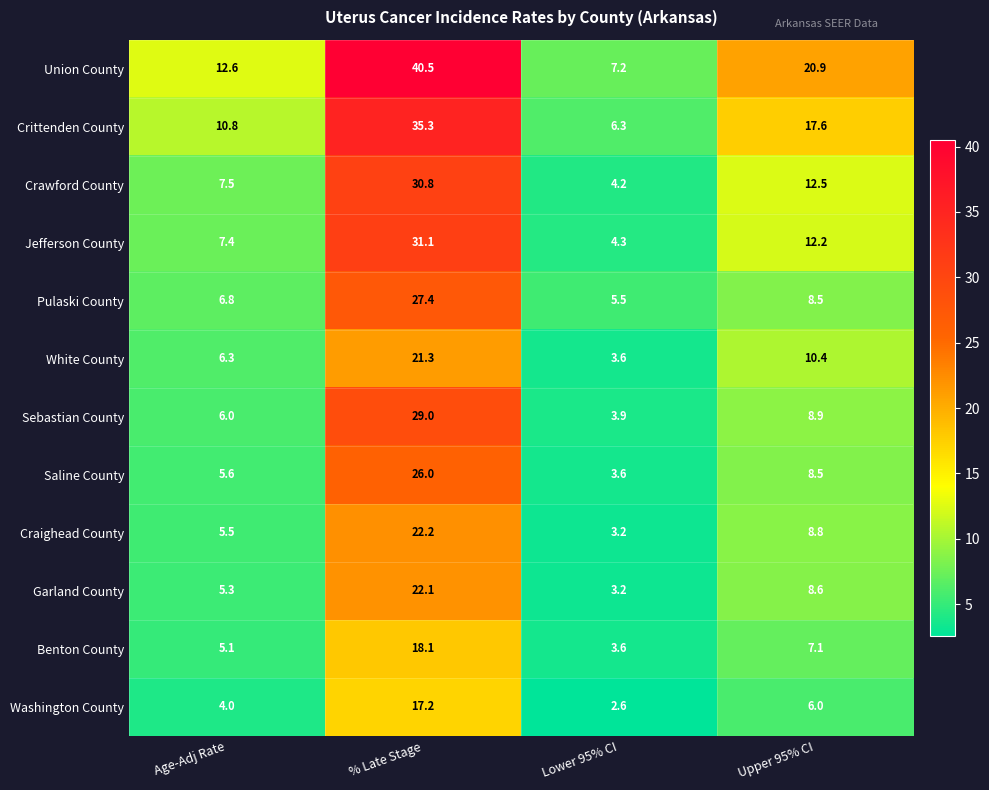

Which series has the largest range (max minus min)?

Union County